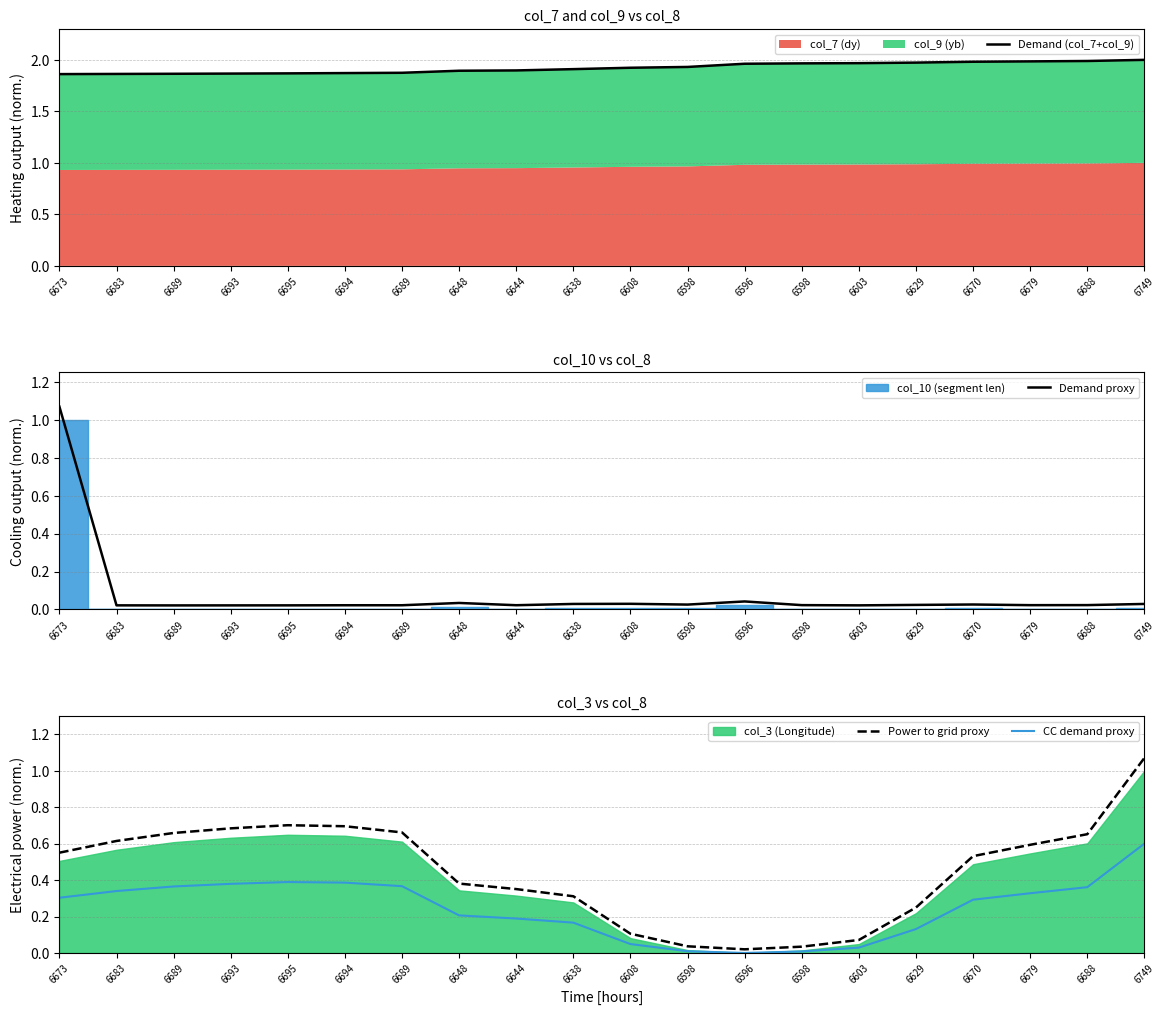

Which series has the largest range (max minus min)?

Power to grid proxy